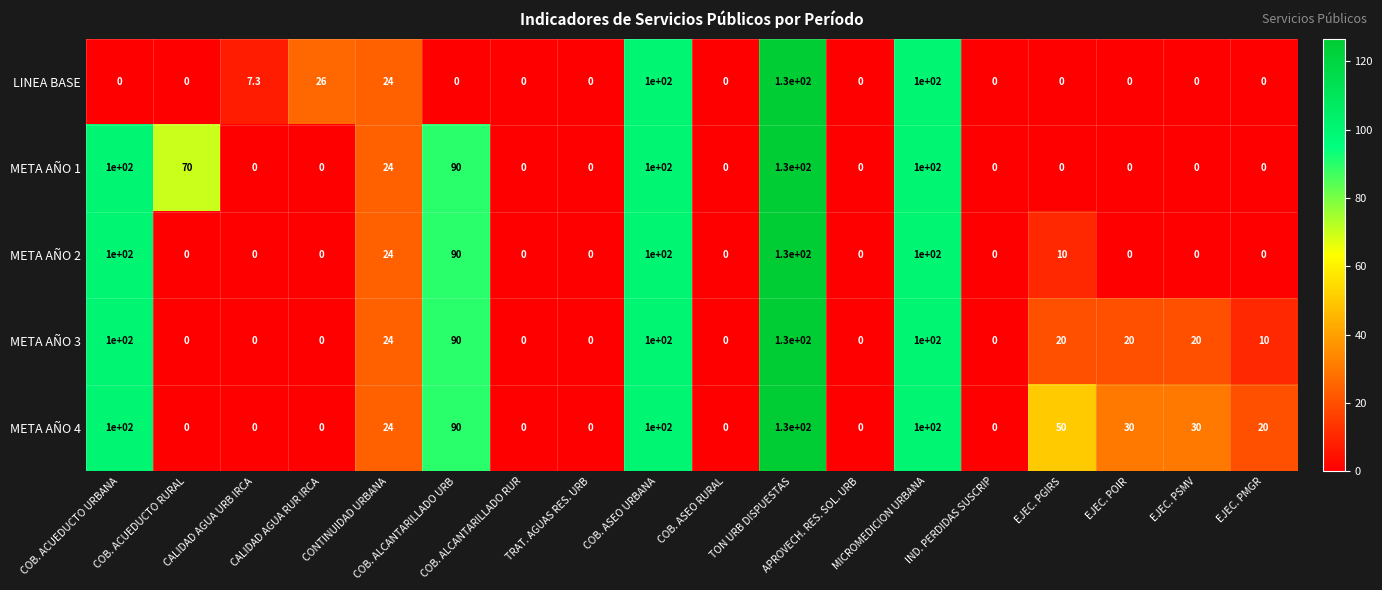

Is the value of META AÑO 2 at COB. ALCANTARILLADO RUR greater than the value of META AÑO 4 at EJEC. PSMV?

No